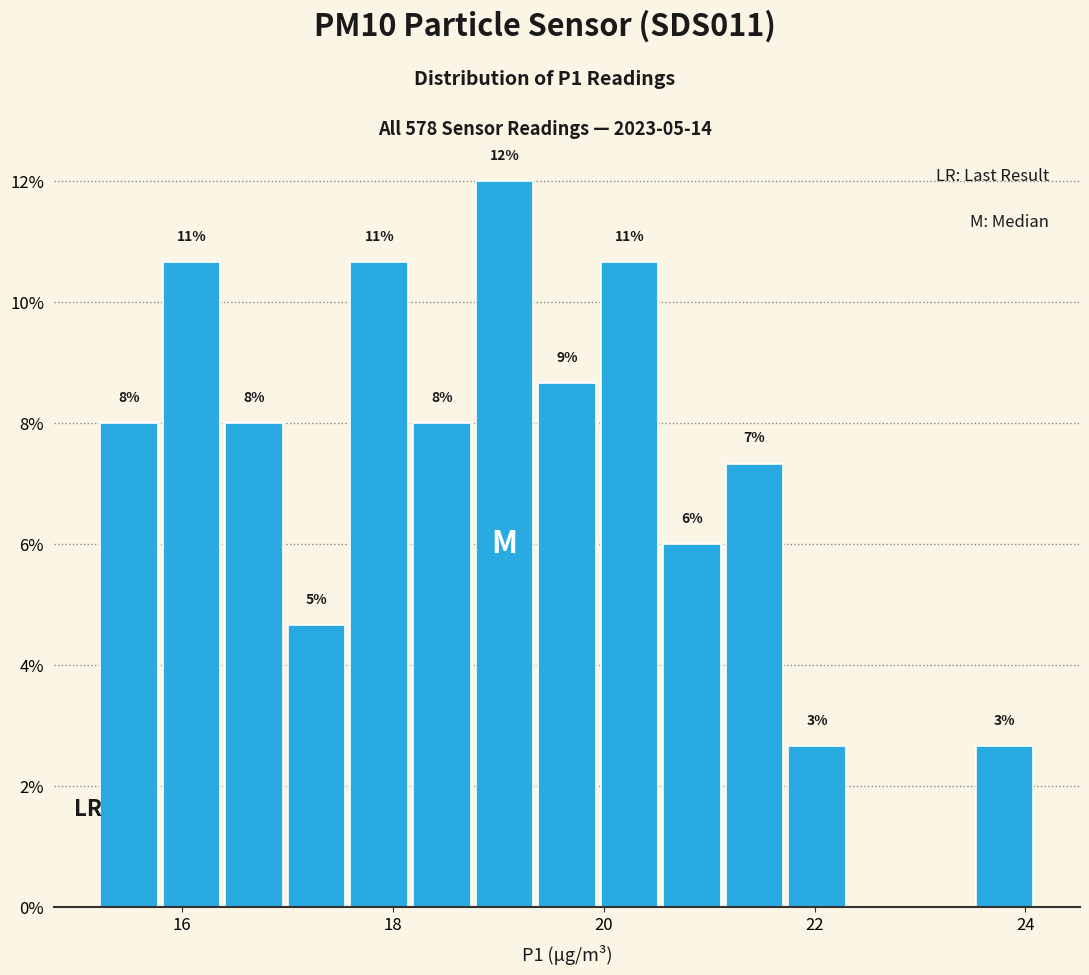

Read against the x-axis, roughly where is the centre of the tallest bar?

19.0